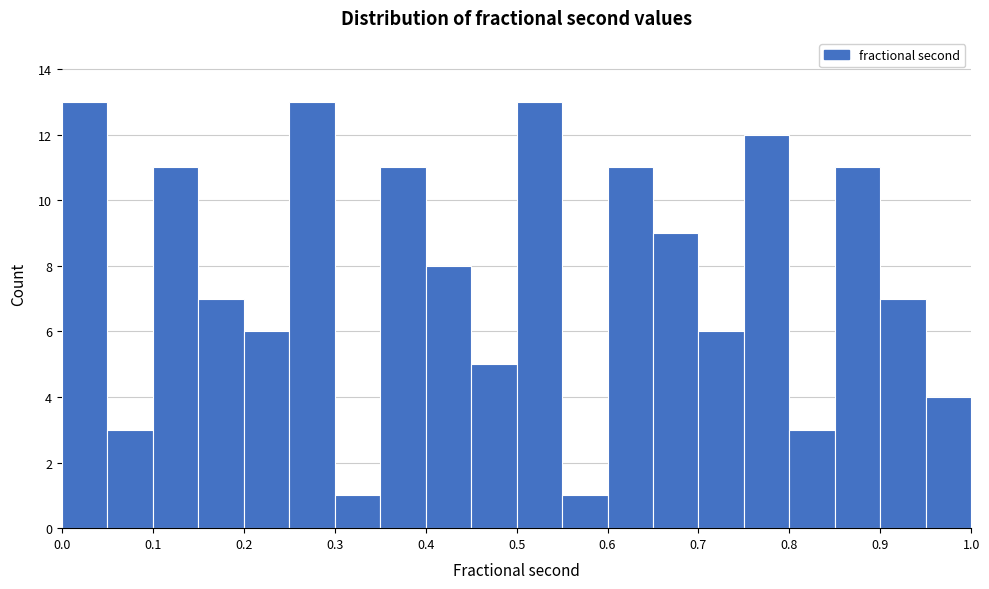

Reading left to right, list every bar in this chart as the range it spans on the x-axis followed by its height. The values are not printed on the chart, so give them approximately, as read against the axis.

0.00 to 0.05: 13
0.05 to 0.10: 3
0.10 to 0.15: 11
0.15 to 0.20: 7
0.20 to 0.25: 6
0.25 to 0.30: 13
0.30 to 0.35: 1
0.35 to 0.40: 11
0.40 to 0.45: 8
0.45 to 0.50: 5
0.50 to 0.55: 13
0.55 to 0.60: 1
0.60 to 0.65: 11
0.65 to 0.70: 9
0.70 to 0.75: 6
0.75 to 0.80: 12
0.80 to 0.85: 3
0.85 to 0.90: 11
0.90 to 0.95: 7
0.95 to 1.00: 4